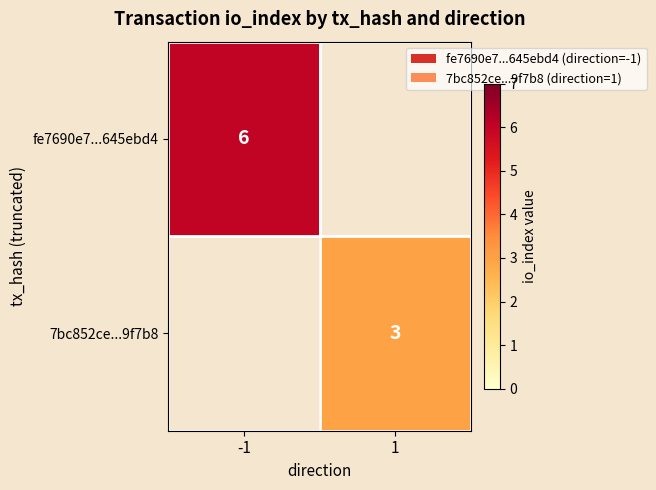

At which category does the chart reach its peak across all series?

-1